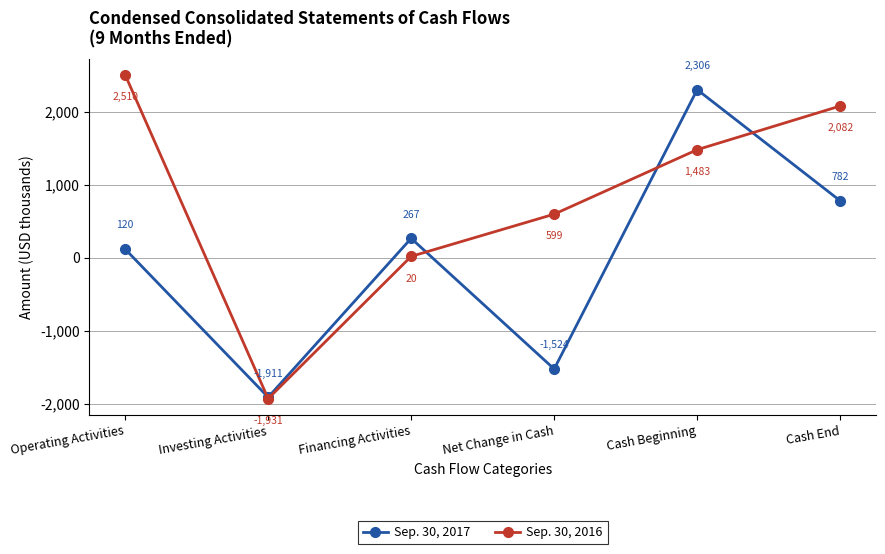

Which series ends up on top after the final intersection of Sep. 30, 2016 and Sep. 30, 2017?

Sep. 30, 2016